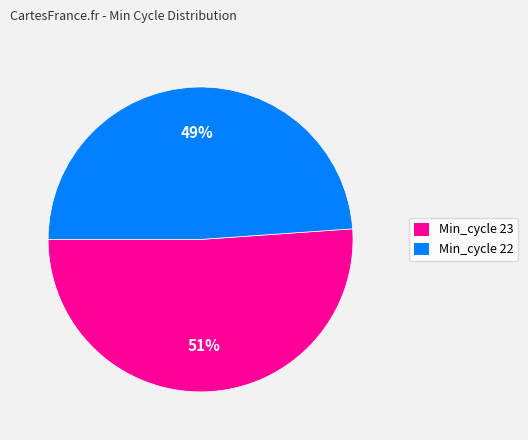

Do Min_cycle 22 and Min_cycle 23 together represent more than half of the pie?

Yes